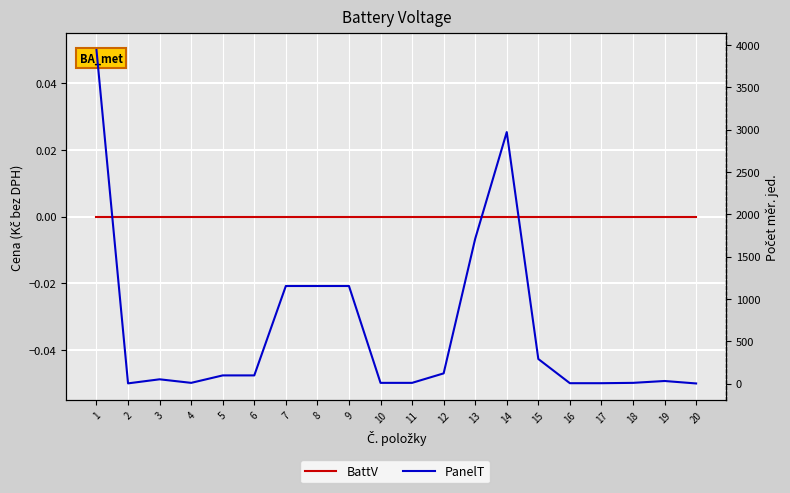

Reading left to right, what are all the values shown in this chart?

BattV: 1=0	2=0	3=0	4=0	5=0	6=0	7=0	8=0	9=0	10=0	11=0	12=0	13=0	14=0	15=0	16=0	17=0	18=0	19=0	20=0
PanelT: 1=3939	2=2	3=50	4=8	5=96	6=96	7=1152	8=1152	9=1152	10=8	11=8	12=120	13=1710	14=2970	15=290	16=4	17=4	18=8	19=30	20=1